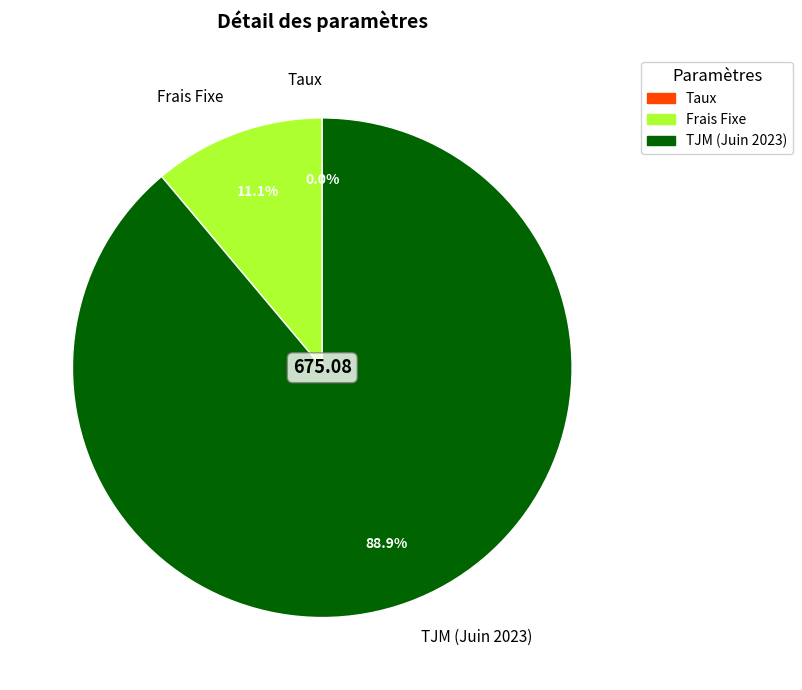

Combined, what portion of the pie is TJM (Juin 2023) and Frais Fixe?

100.0%